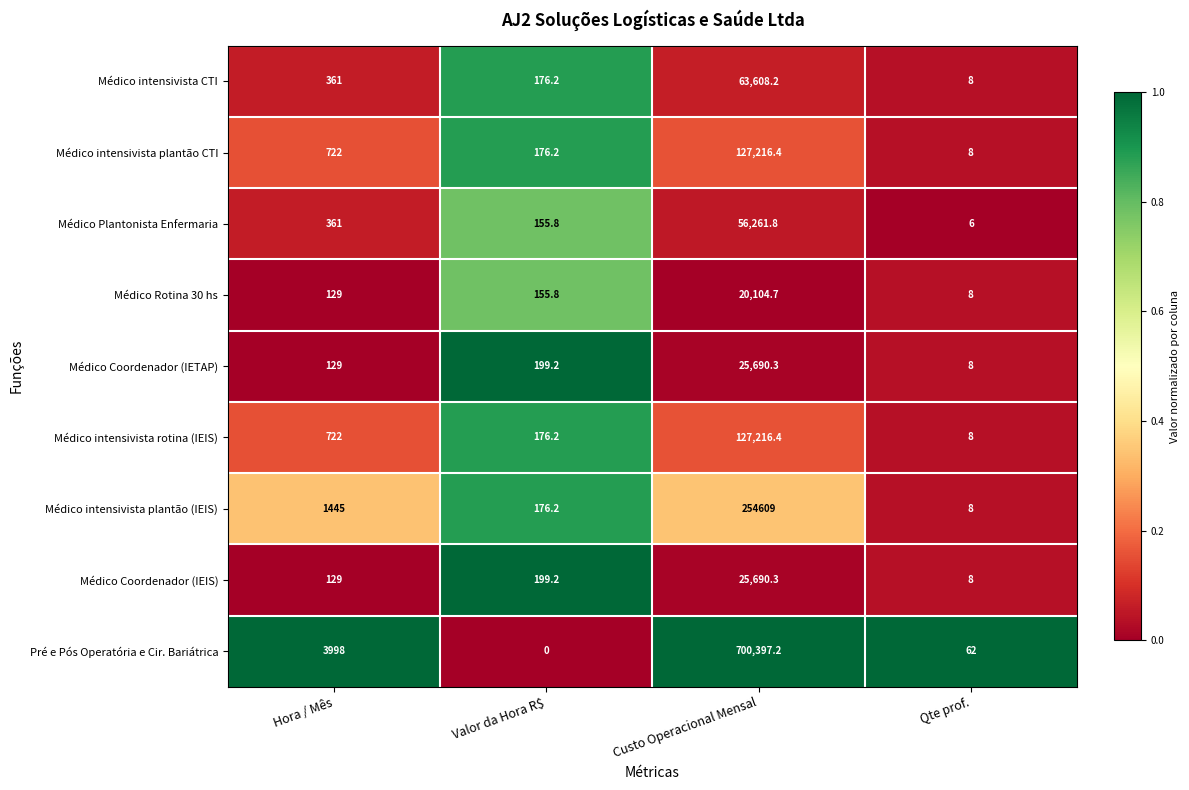

At which category is the sum across all series the highest?

Custo Operacional Mensal